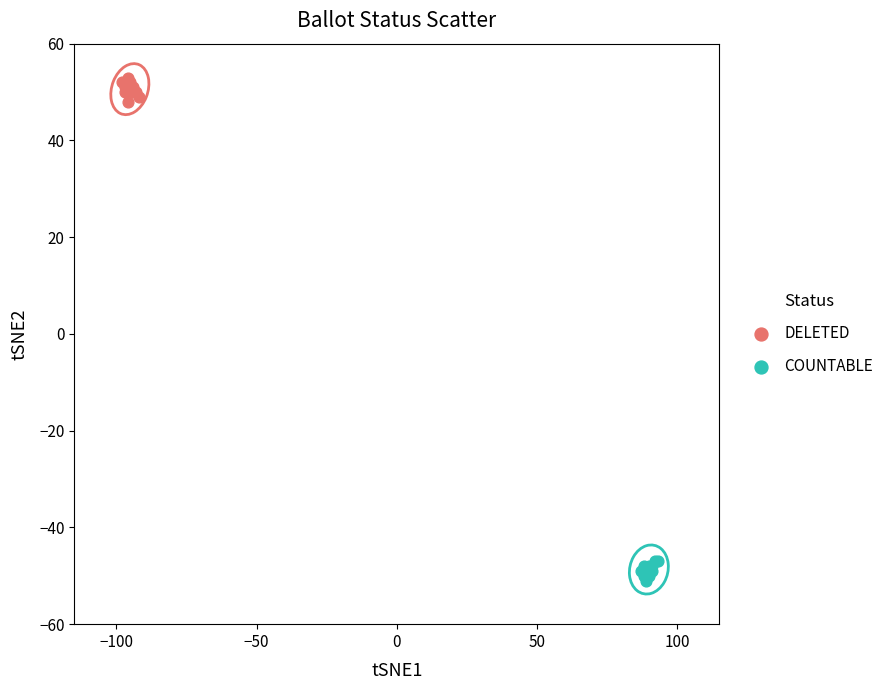

Which series contains the highest Y value?

DELETED